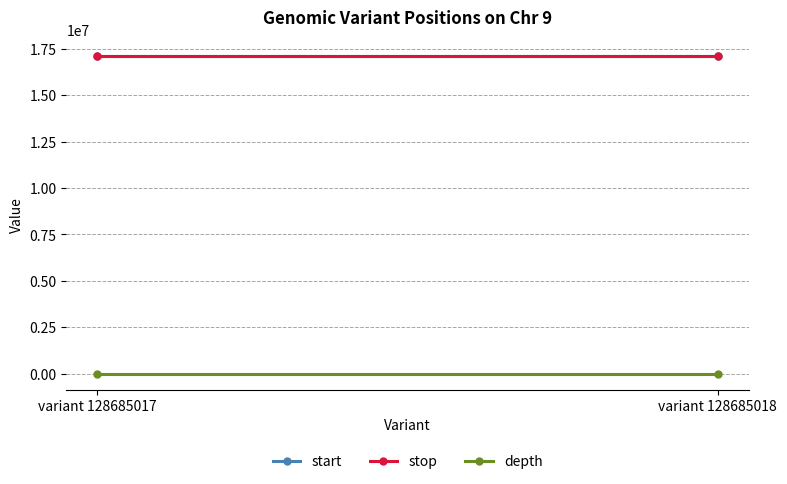

Reading left to right, what are all the values shown in this chart?

start: variant 128685017=17118933	variant 128685018=17118936
stop: variant 128685017=17118934	variant 128685018=17118936
depth: variant 128685017=15	variant 128685018=16